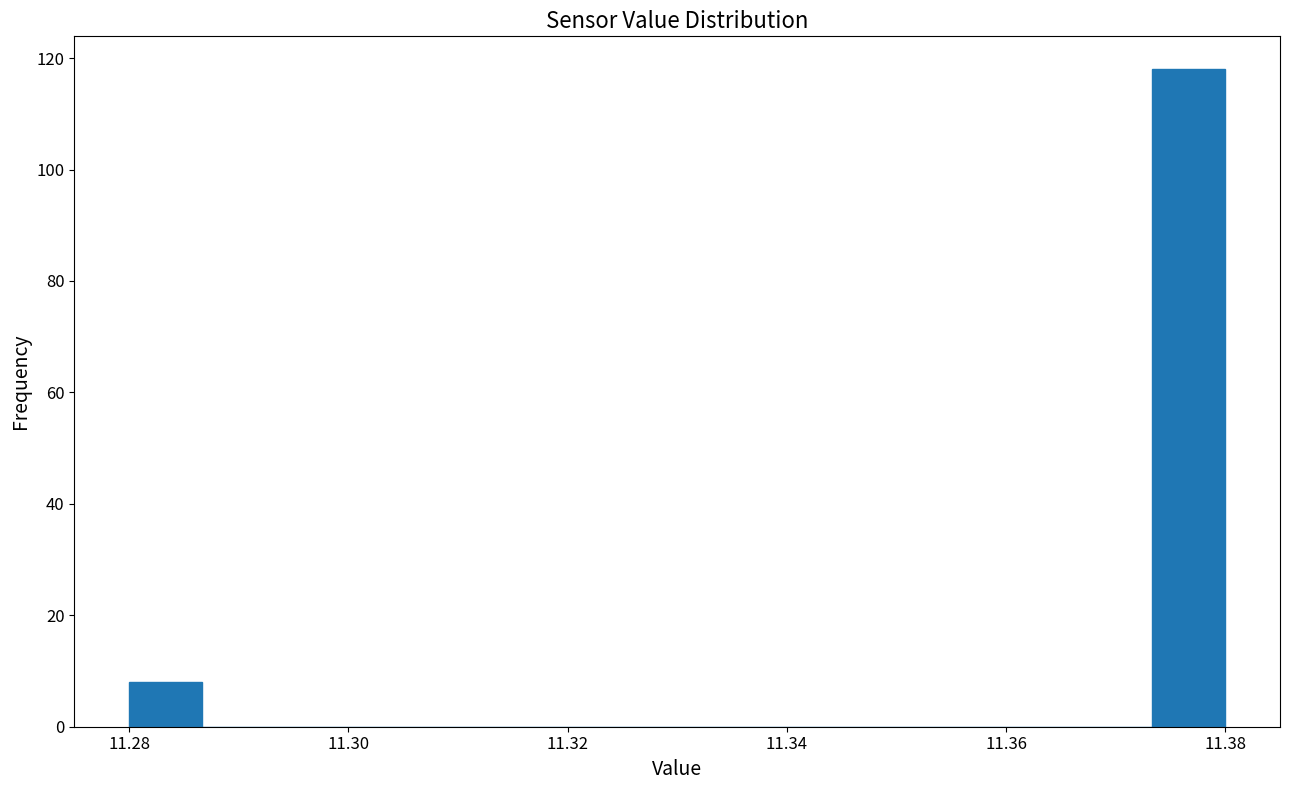

Around what value on the x-axis is the tallest bar? Give the approximate position of its centre, as read against the axis.

11.376